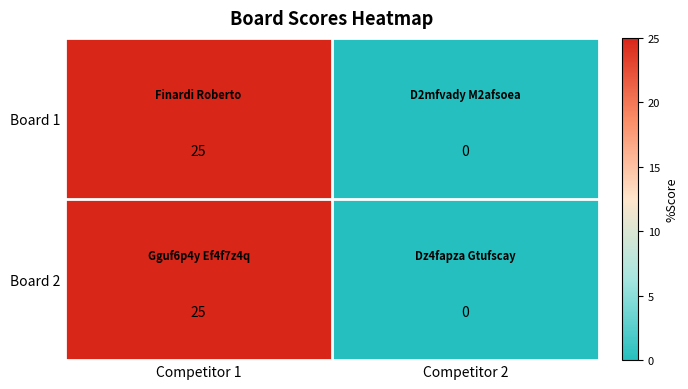

The value of Board 2 at Competitor 2 is -9. True or false?

False